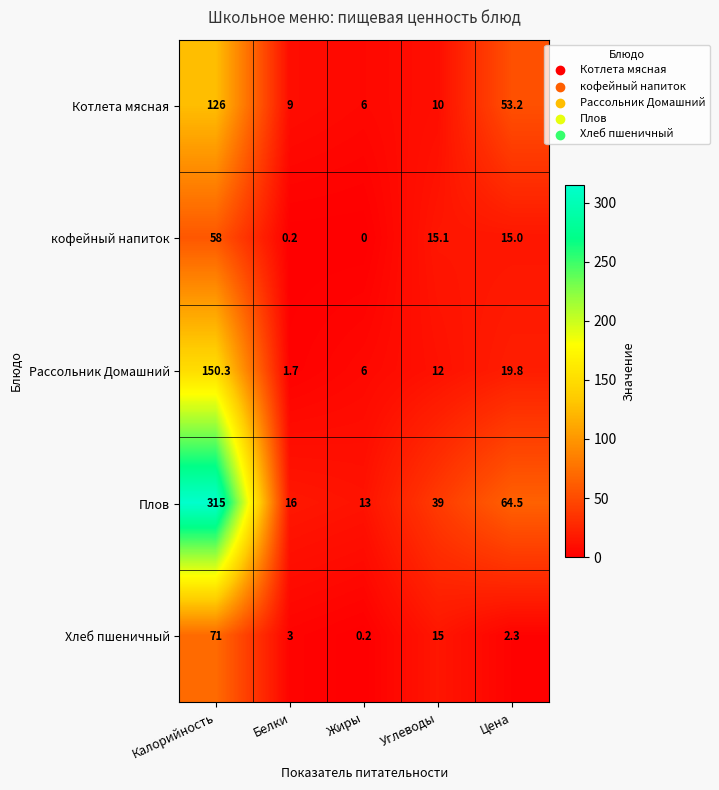

The Рассольник Домашний series shows 10.2 at Жиры. True or false?

False